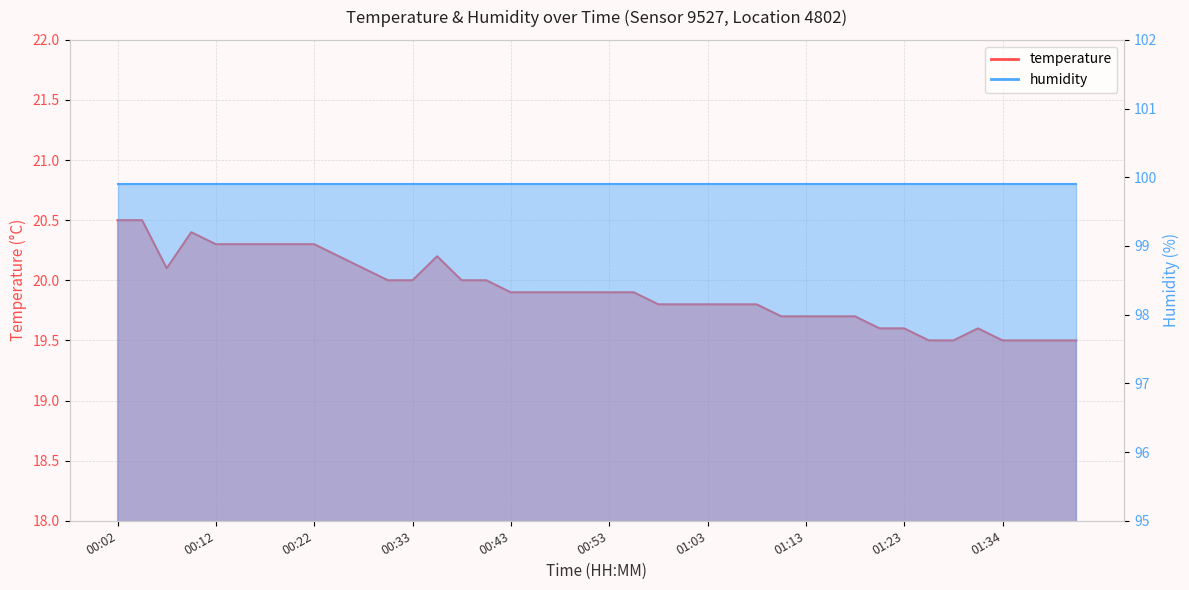

How many points are lower than both their immediate neighbors (excluding endpoints)?

1